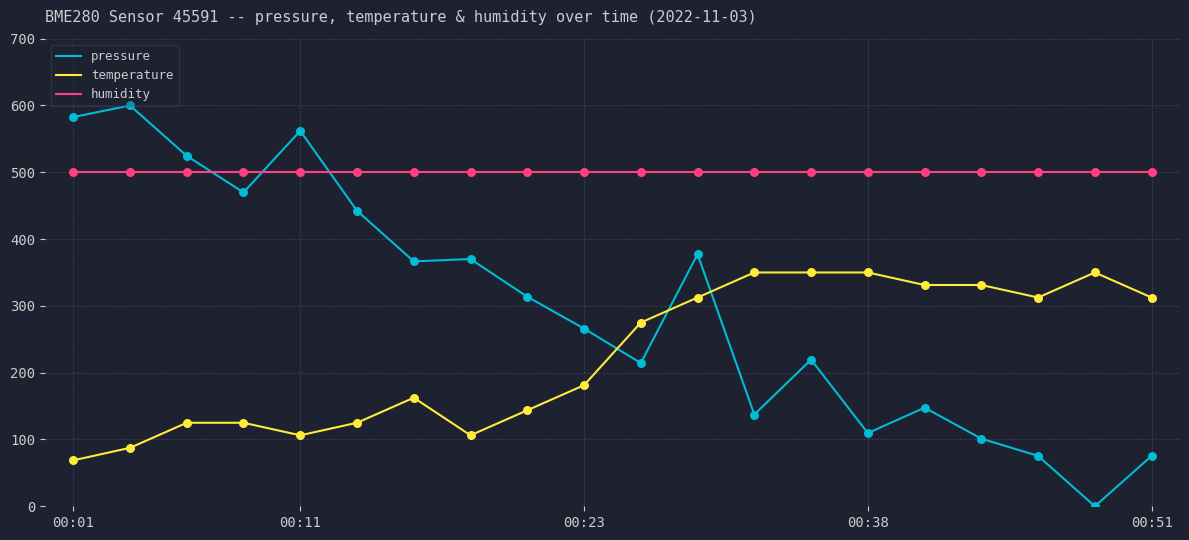

Which series has the largest total across all categories?

humidity